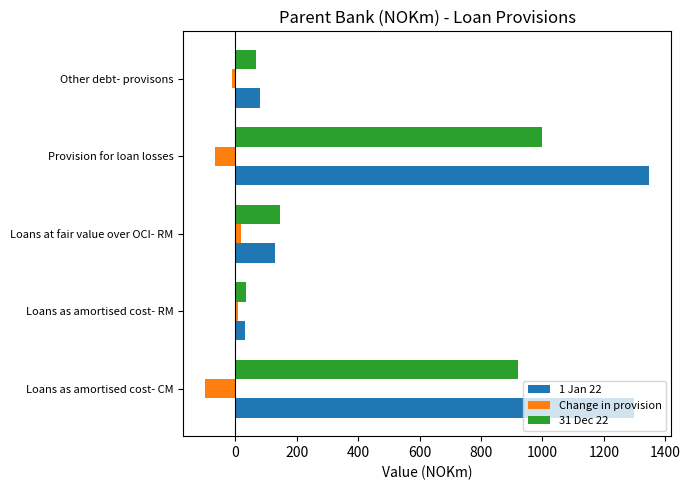

What is the difference between the second highest and second lowest values in the Change in provision series?

75